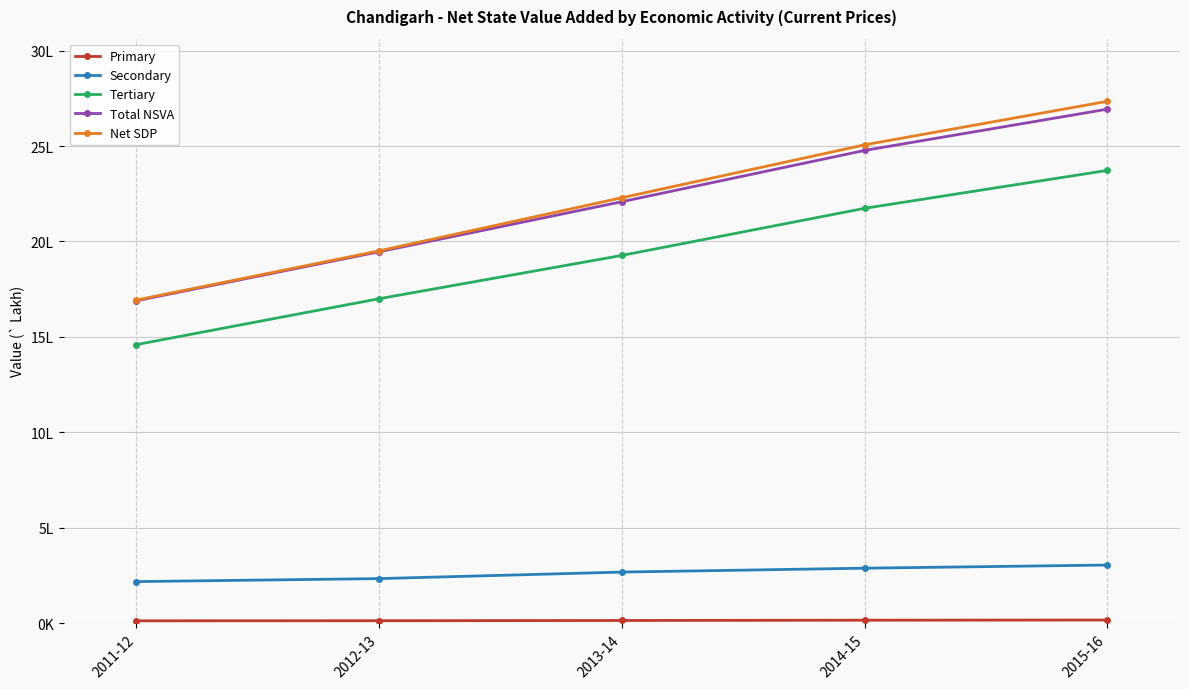

Is this an area chart (filled region under the line)?

No